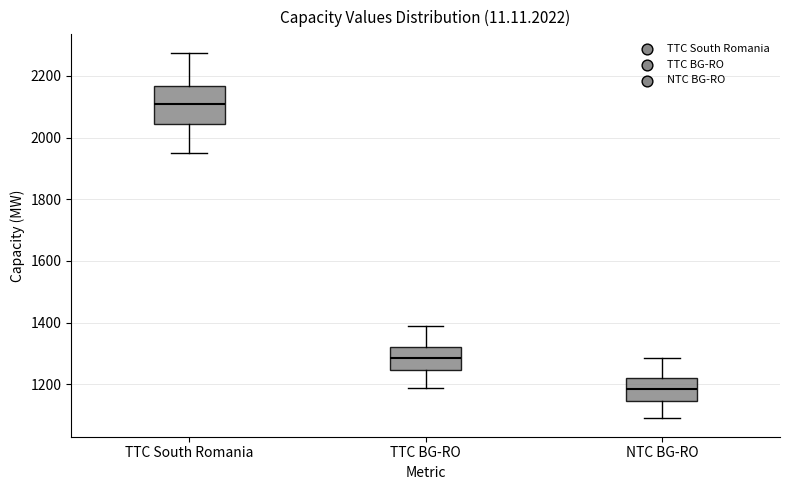

Where does the upper whisker of the box for NTC BG-RO end on the y-axis? The values are not printed on the chart, so give them approximately, as read against the axis.

1280